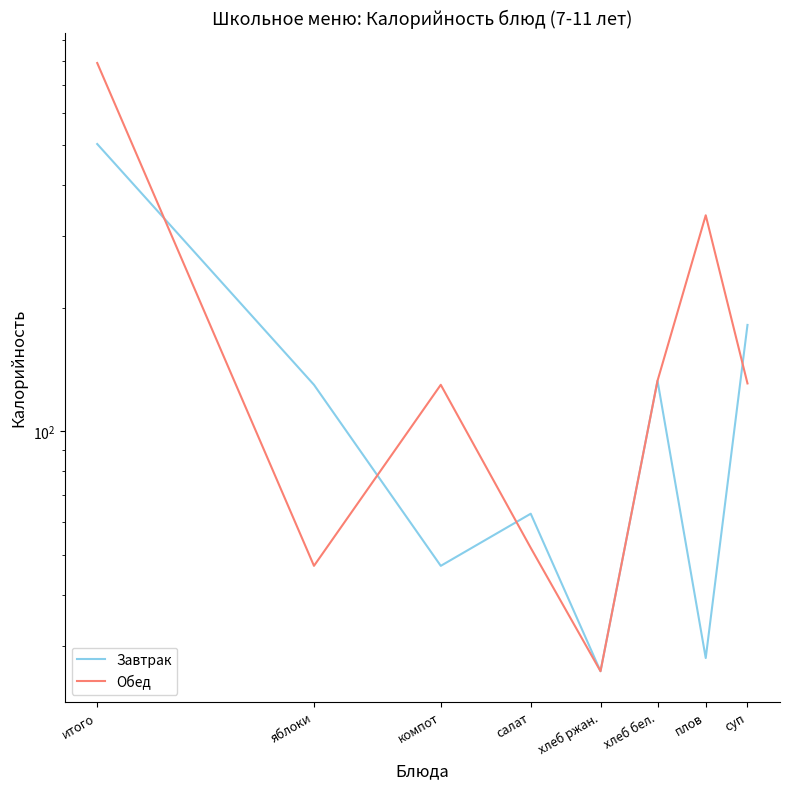

Where is the first local minimum for Завтрак?

компот